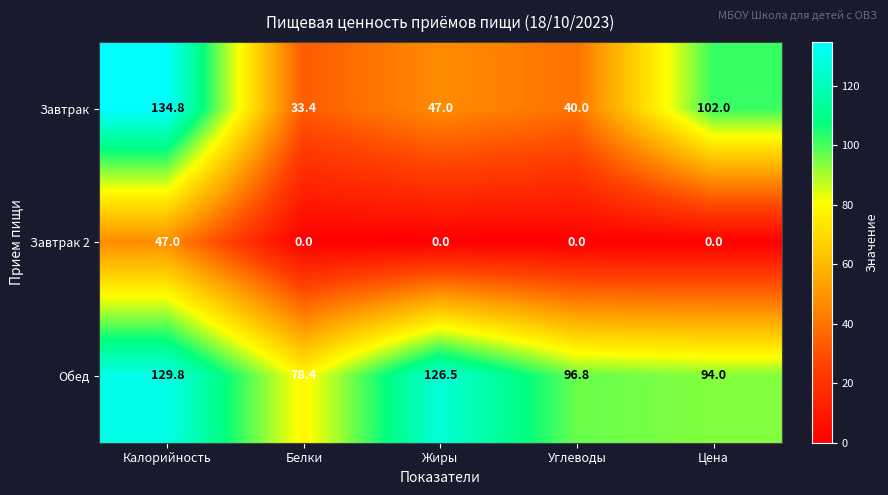

Rank the series by their maximum value, from highest to lowest.

Завтрак, Обед, Завтрак 2